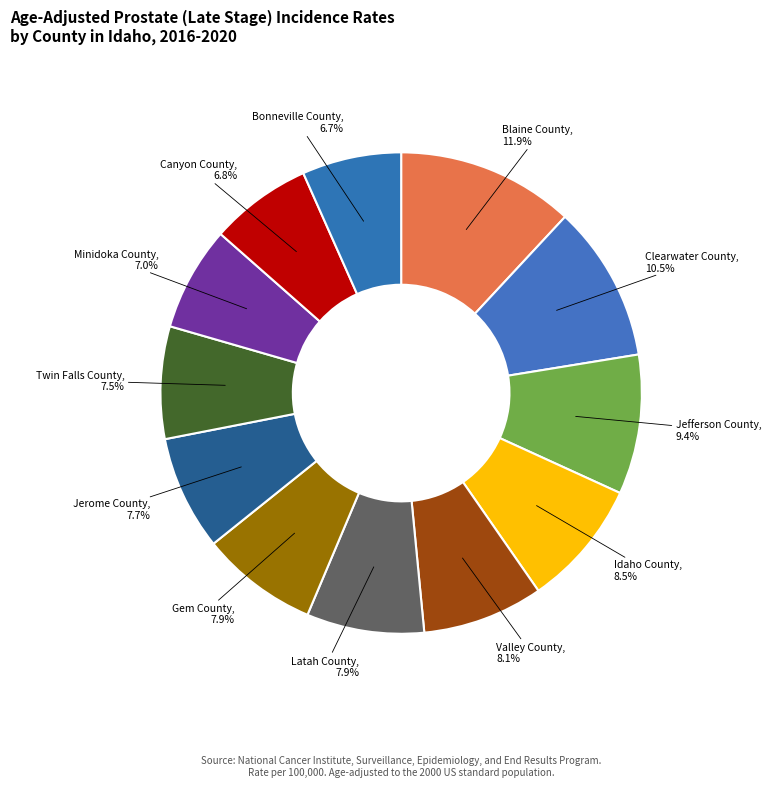

Does any single category account for the majority?

No